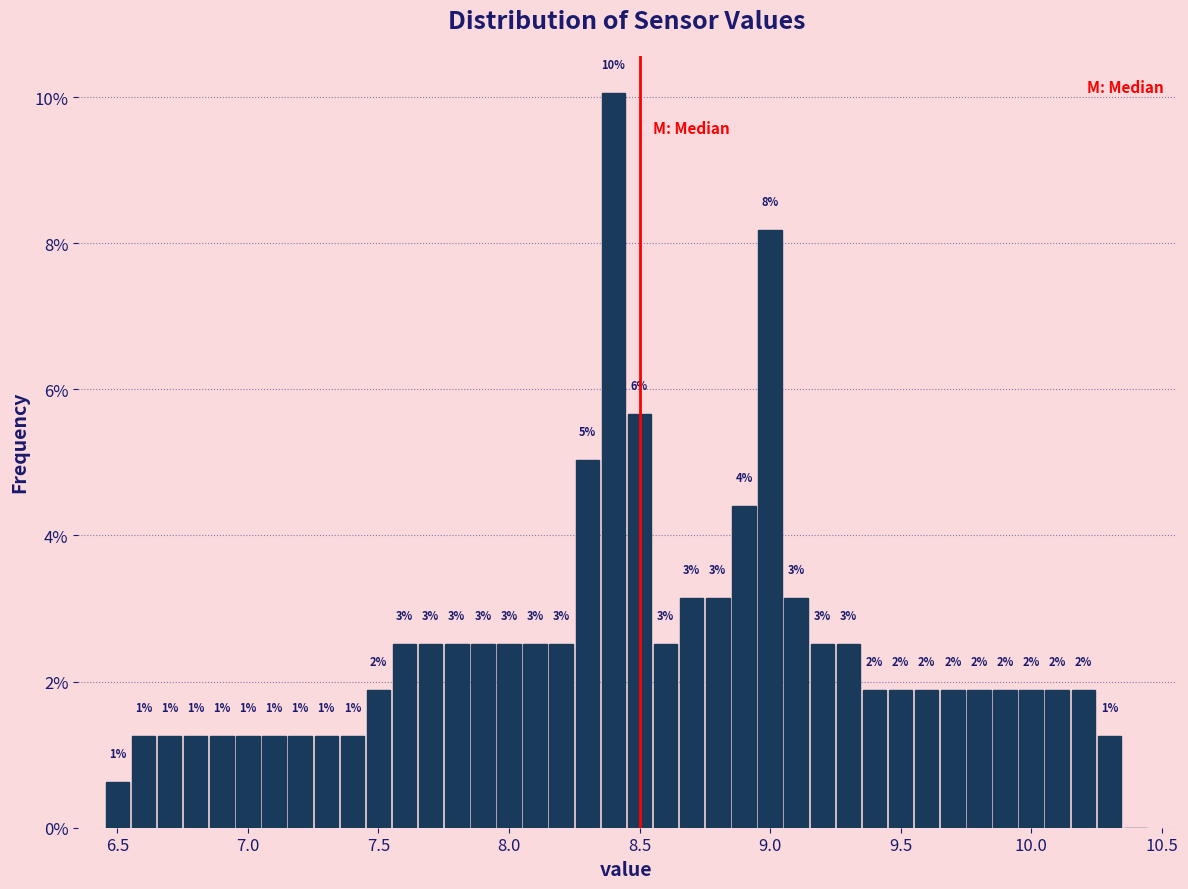

Around what value on the x-axis is the tallest bar? Give the approximate position of its centre, as read against the axis.

8.40